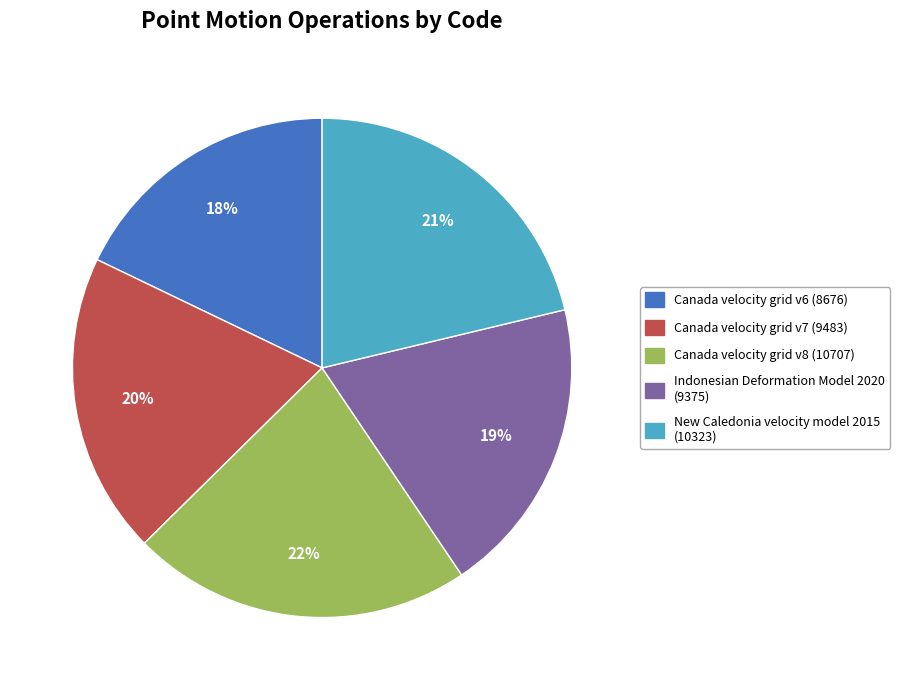

Combined, do Indonesian Deformation Model 2020 and Canada velocity grid v8 account for over 50%?

No